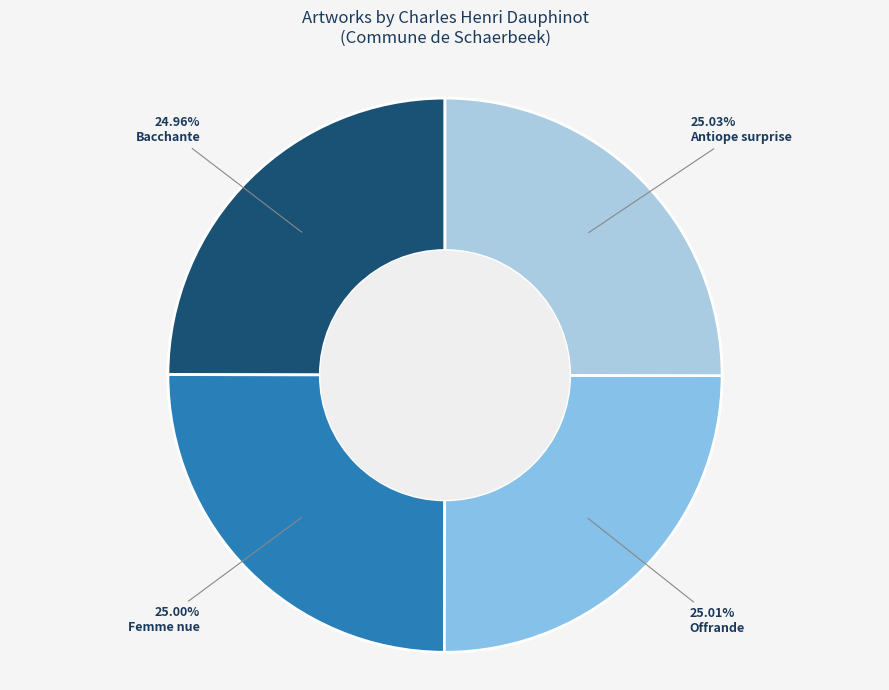

Does any single category account for the majority?

No